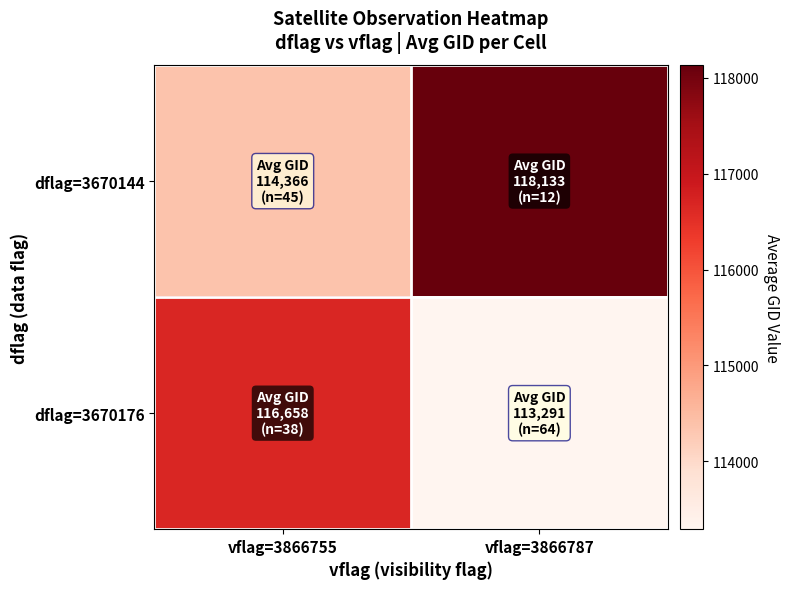

Reading left to right, what are all the values shown in this chart?

dflag=3670144: vflag=3866755=114365.6	vflag=3866787=118132.8
dflag=3670176: vflag=3866755=116657.7	vflag=3866787=113291.0